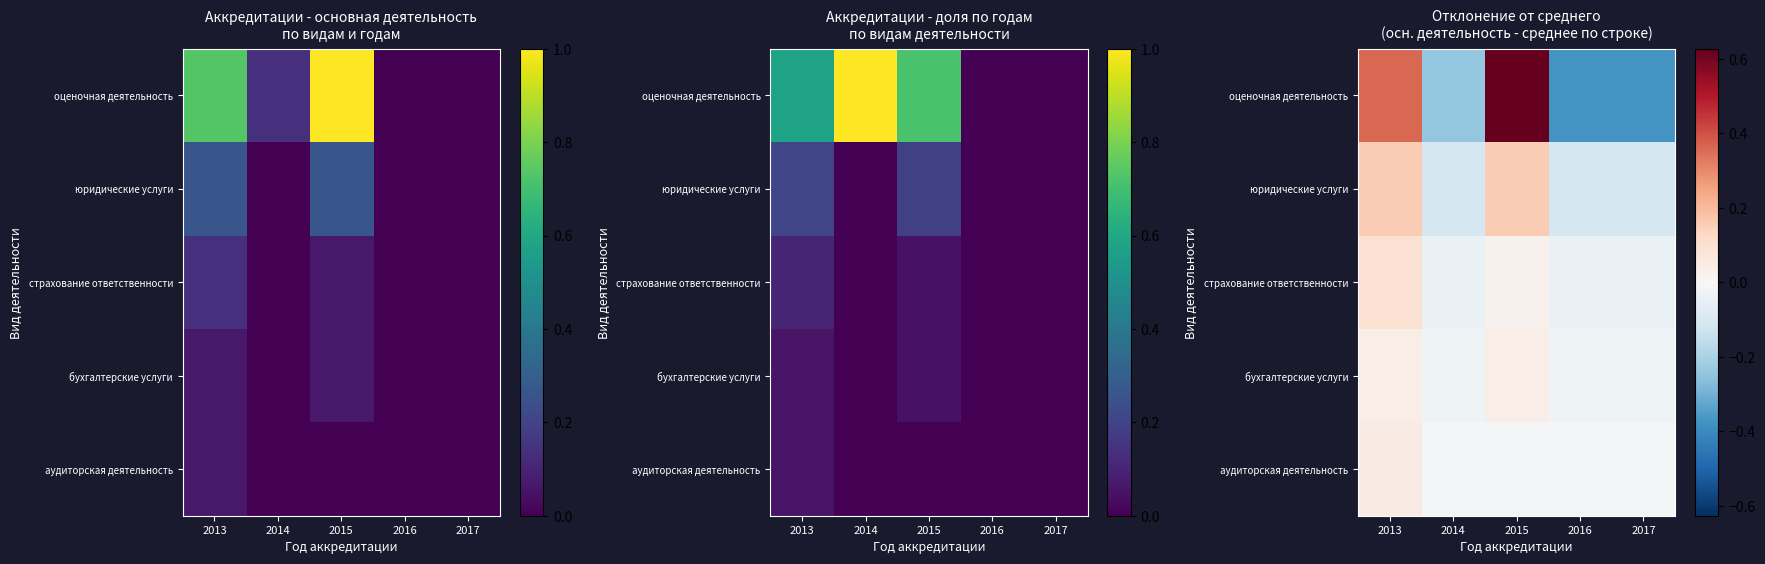

What is the maximum value for оценочная деятельность?

0.6